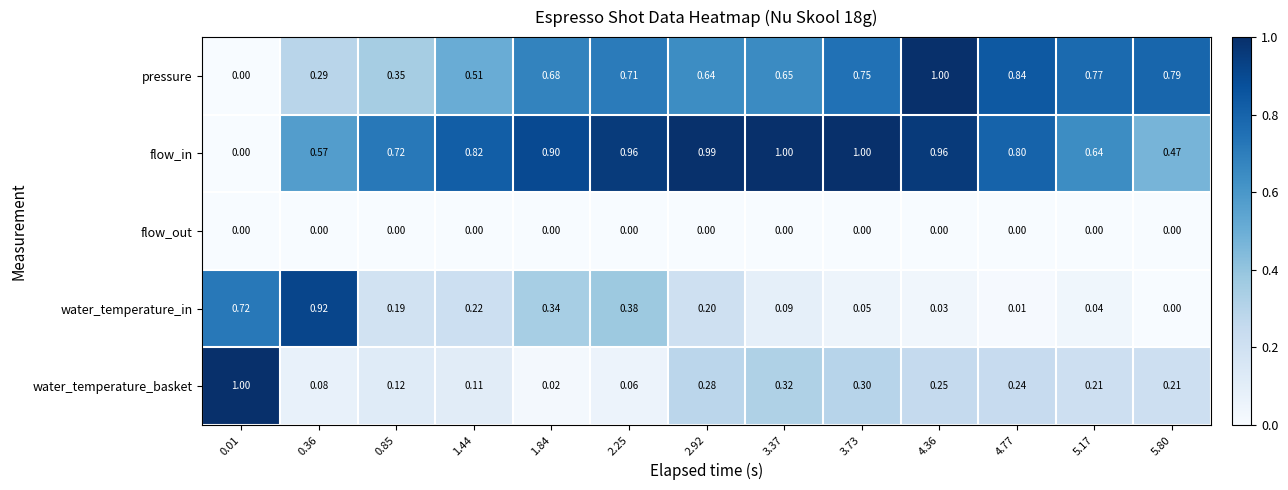

Which series has the largest total across all categories?

flow_in